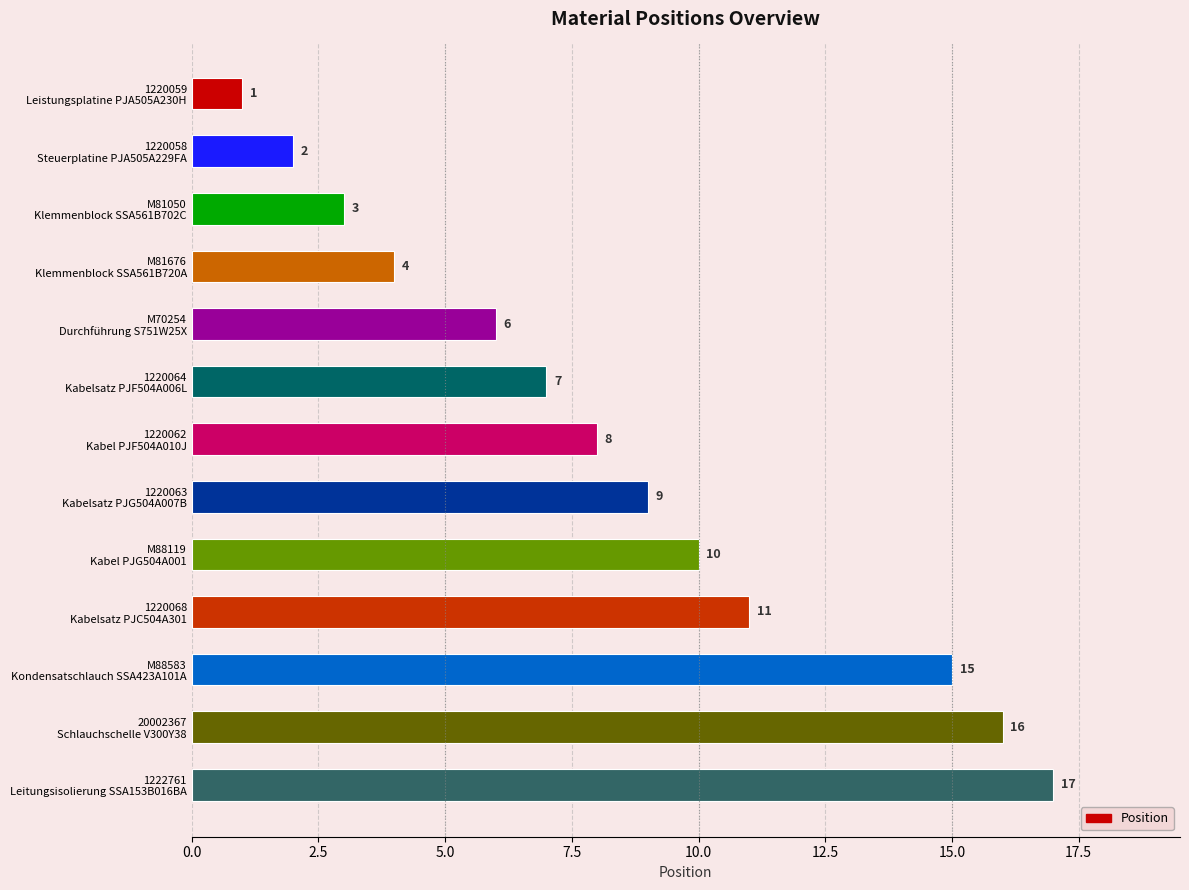

Rank the categories by value from lowest to highest.

1220059
Leistungsplatine PJA505A230H, 1220058
Steuerplatine PJA505A229FA, M81050
Klemmenblock SSA561B702C, M81676
Klemmenblock SSA561B720A, M70254
Durchführung S751W25X, 1220064
Kabelsatz PJF504A006L, 1220062
Kabel PJF504A010J, 1220063
Kabelsatz PJG504A007B, M88119
Kabel PJG504A001, 1220068
Kabelsatz PJC504A301, M88583
Kondensatschlauch SSA423A101A, 20002367
Schlauchschelle V300Y38, 1222761
Leitungsisolierung SSA153B016BA